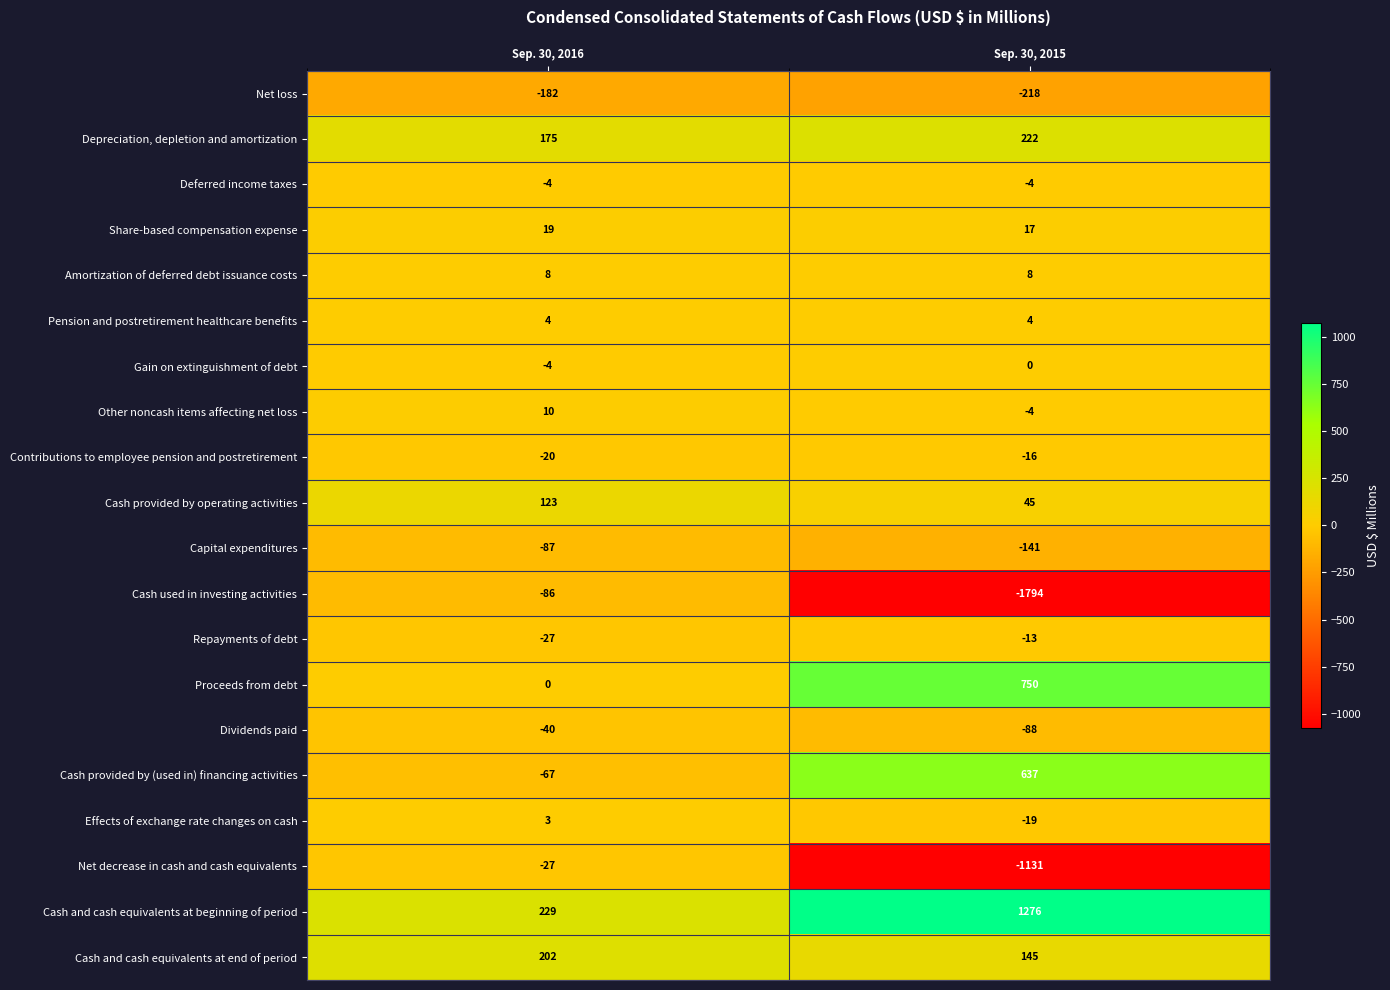

What is the difference between the highest and lowest values at Sep. 30, 2015?

3070